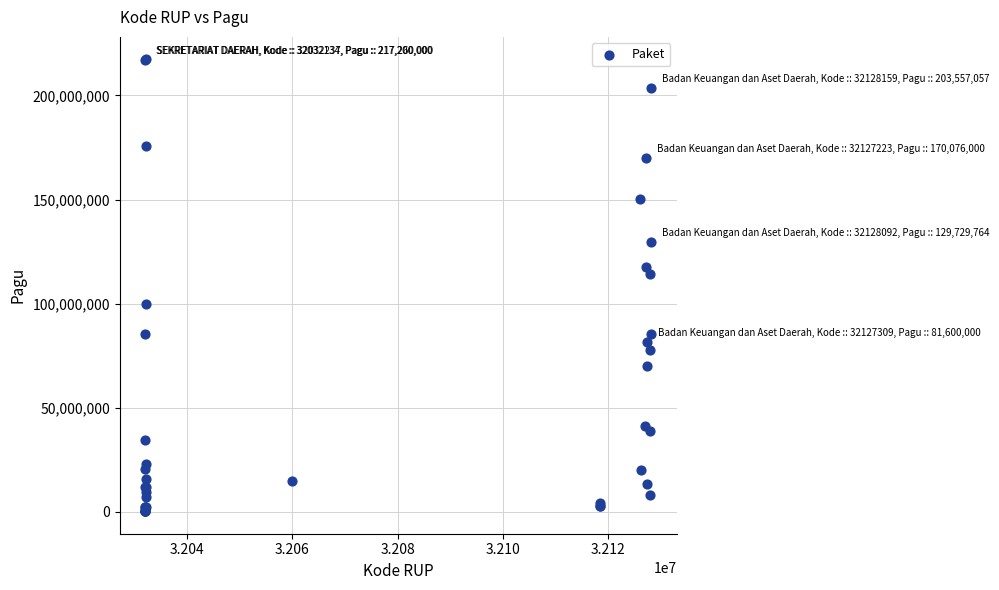

What Y value in the scatter plot is closest to 108830000?

114296000